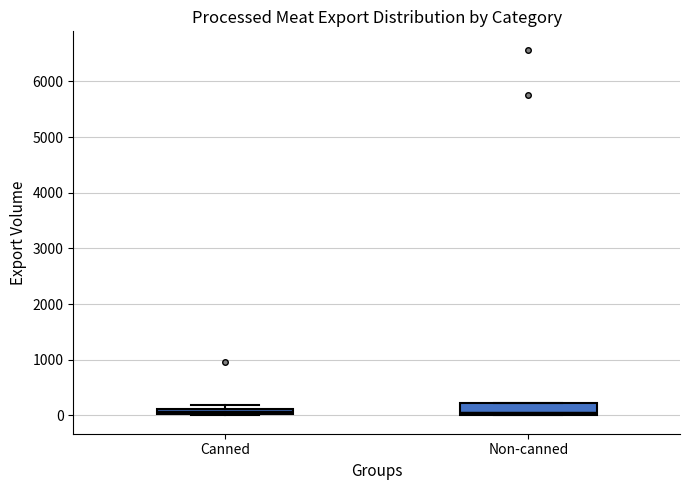

Where does the median line of the box for Non-canned sit on the y-axis? The values are not printed on the chart, so give them approximately, as read against the axis.

100